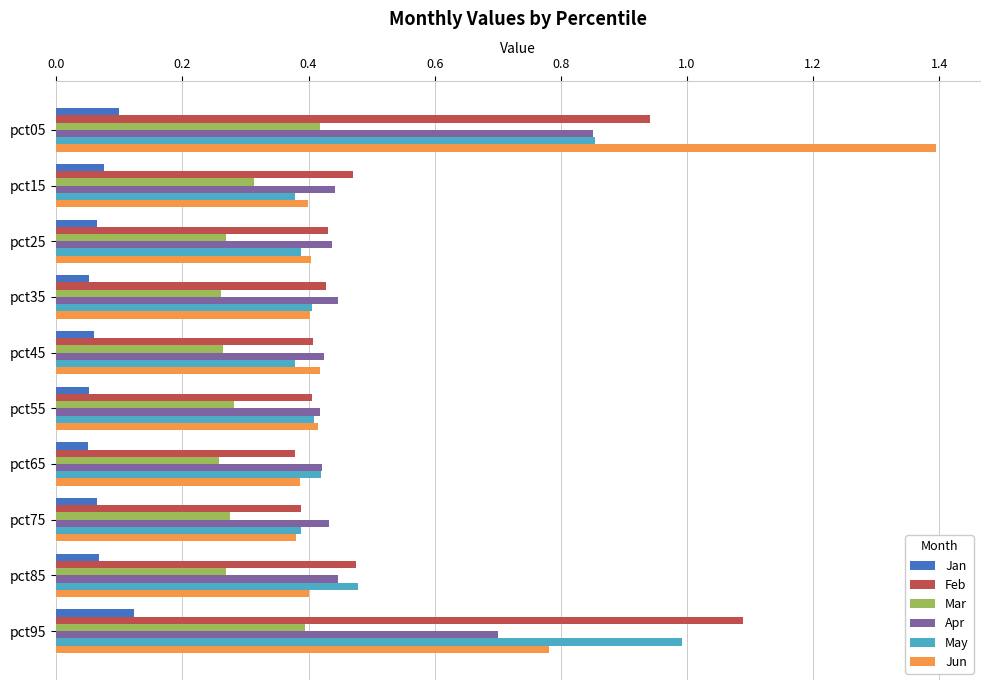

True or false: Jan has a value of 0.1 at pct75.

True